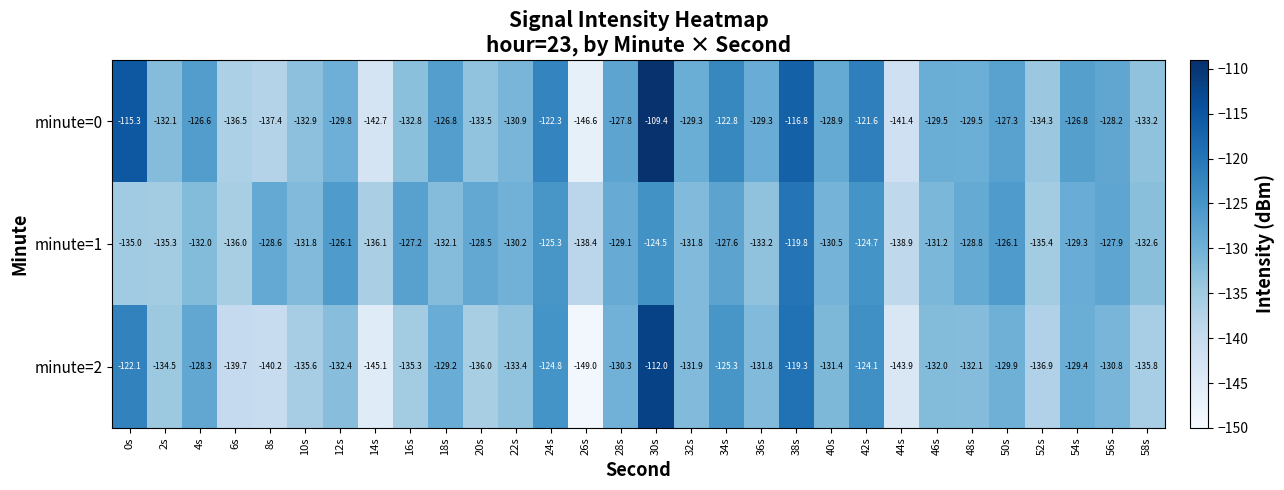

At which category does the chart reach its peak across all series?

30s